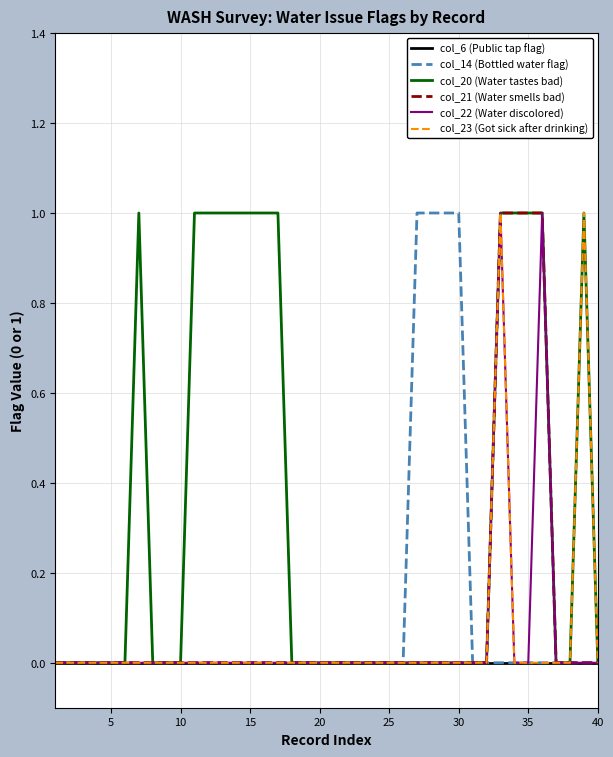

What are all the series names shown in the legend?

col_6 (Public tap flag), col_14 (Bottled water flag), col_20 (Water tastes bad), col_21 (Water smells bad), col_22 (Water discolored), col_23 (Got sick after drinking)